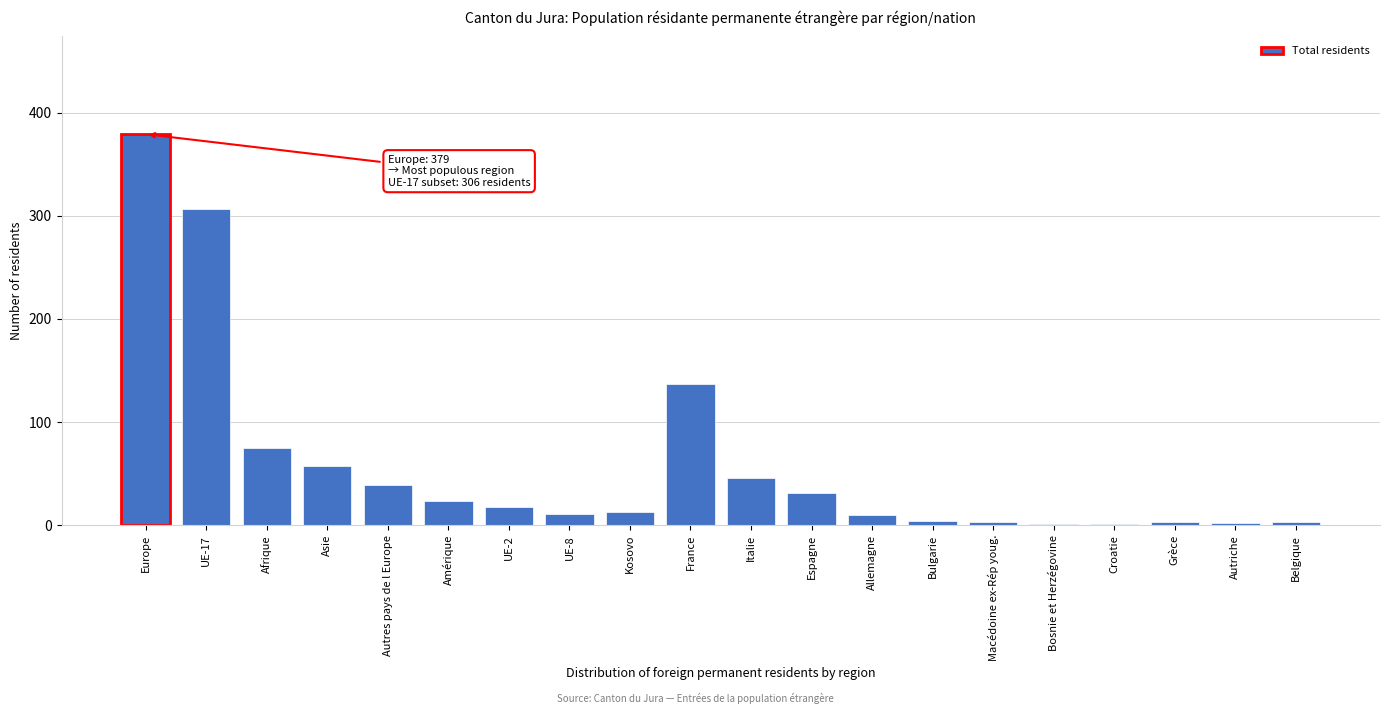

What is the sum of the values at France and Espagne?

168